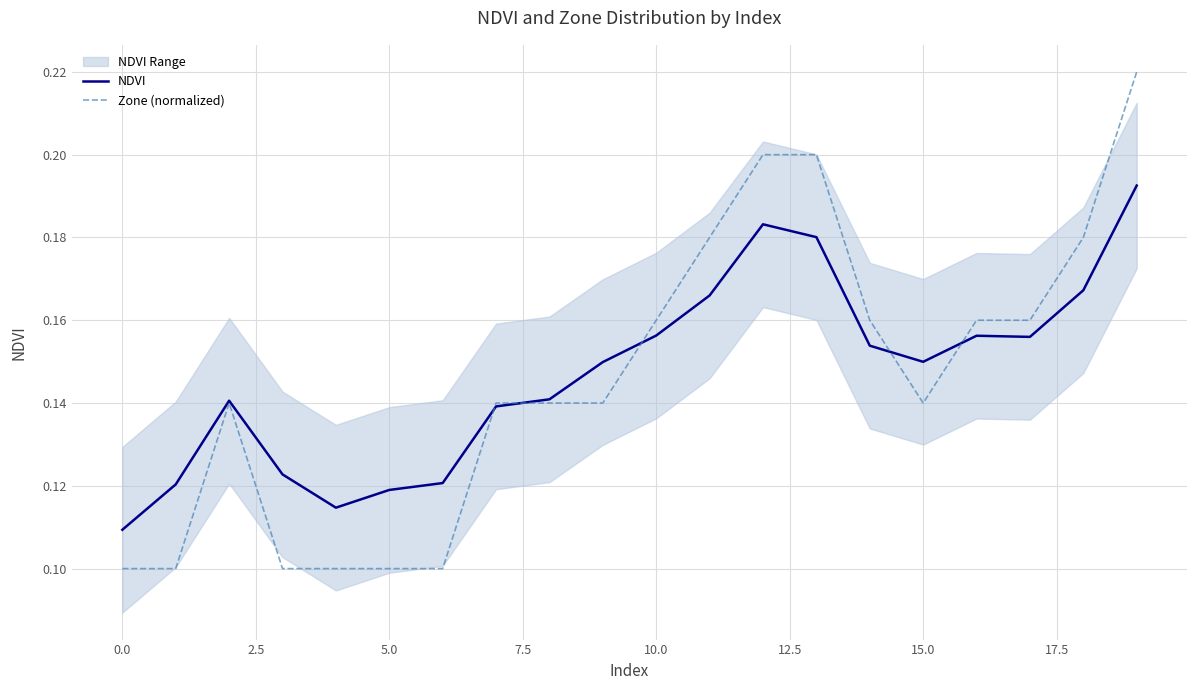

Rank the series by their average value, from highest to lowest.

NDVI, Zone (normalized)